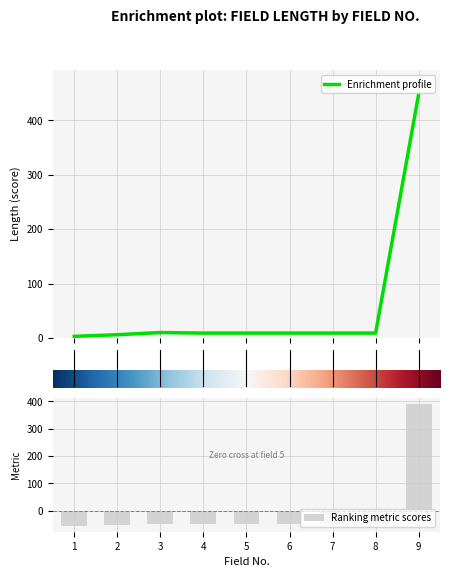

Reading left to right, list all the values displayed in this chart.

1=3	2=6	3=10	4=9	5=9	6=9	7=9	8=9	9=448